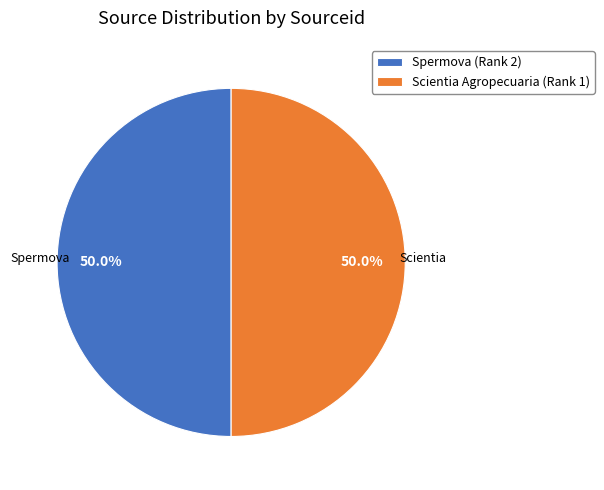

Is the sum of Spermova (Rank 2) and Scientia Agropecuaria (Rank 1) greater than half?

Yes